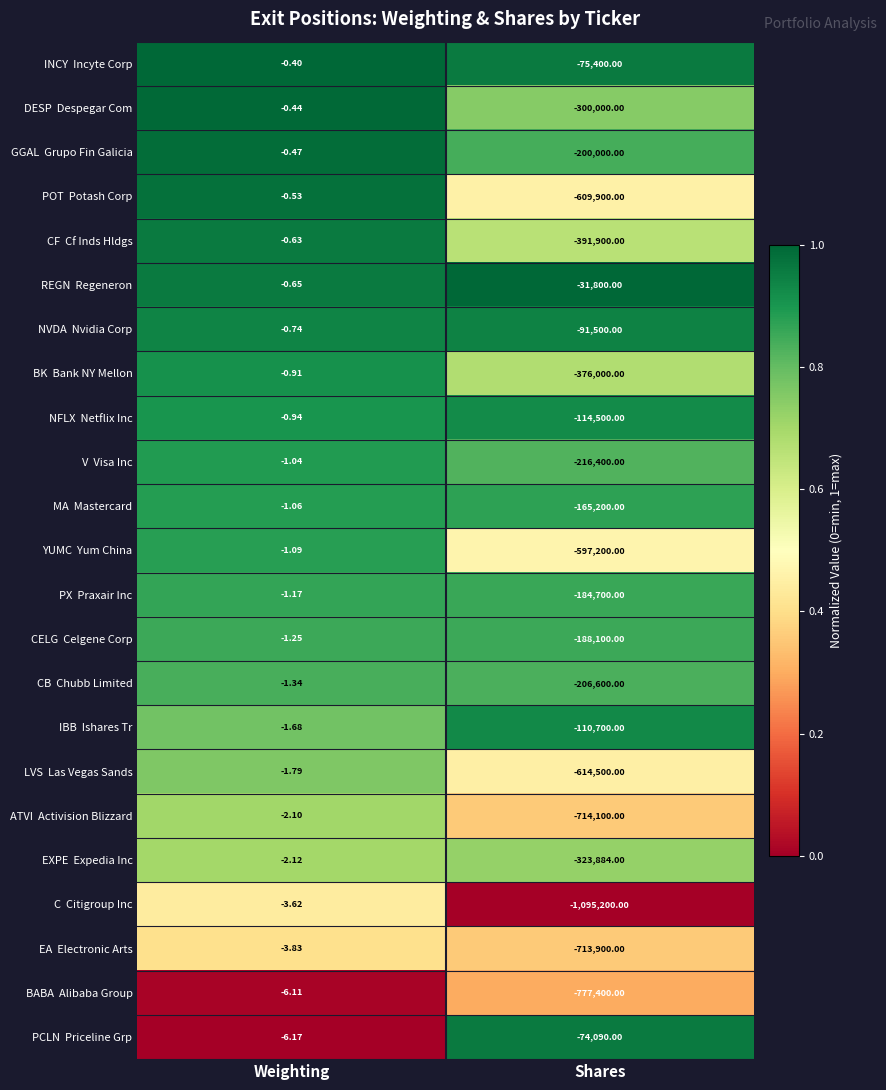

Which label corresponds to the largest value in the chart?

Weighting